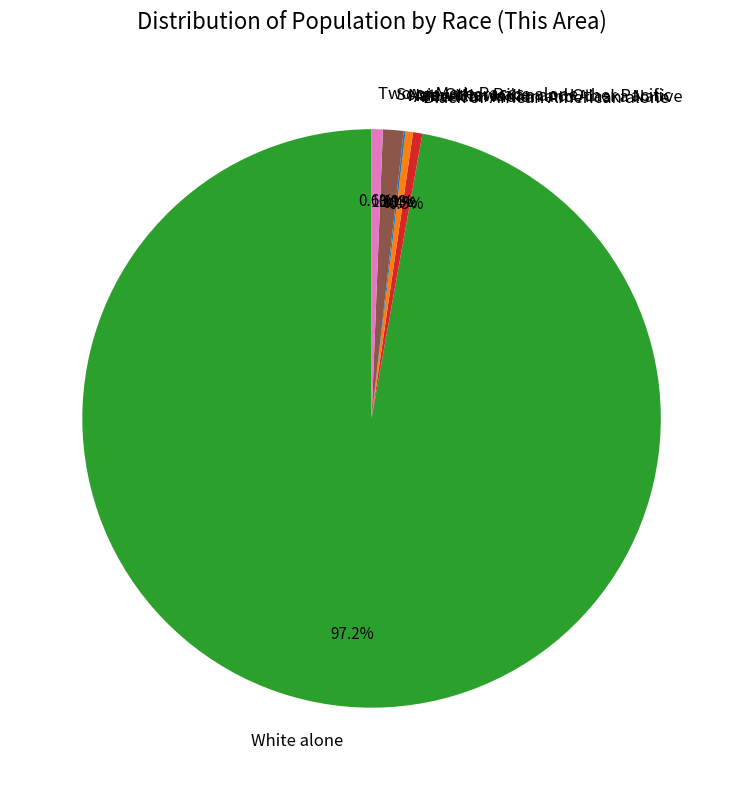

Is it true that White alone is 85% of the pie?

False